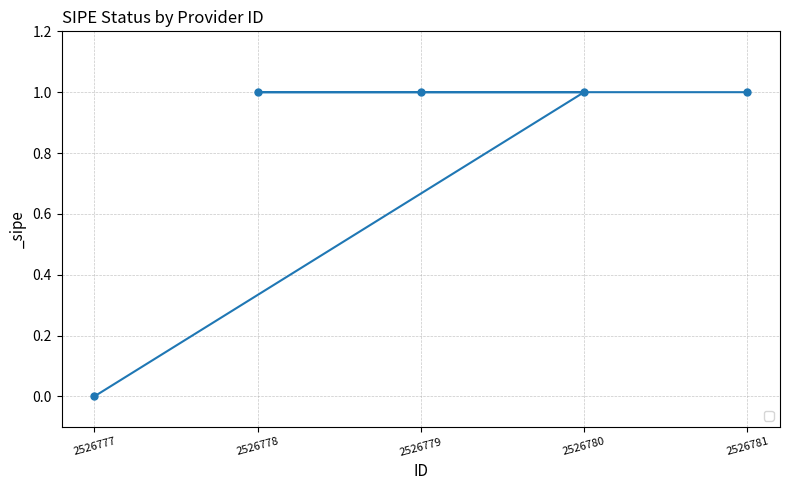

Reading left to right, list all the values displayed in this chart.

2526777=0	2526780=1	2526779=1	2526778=1	2526781=1